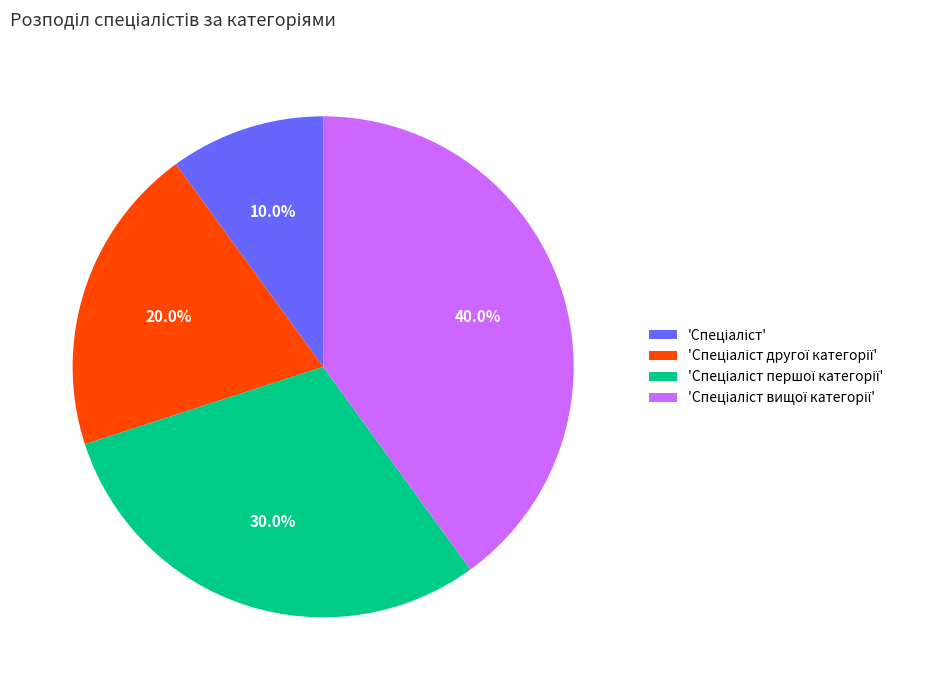

Does any single category account for the majority?

No